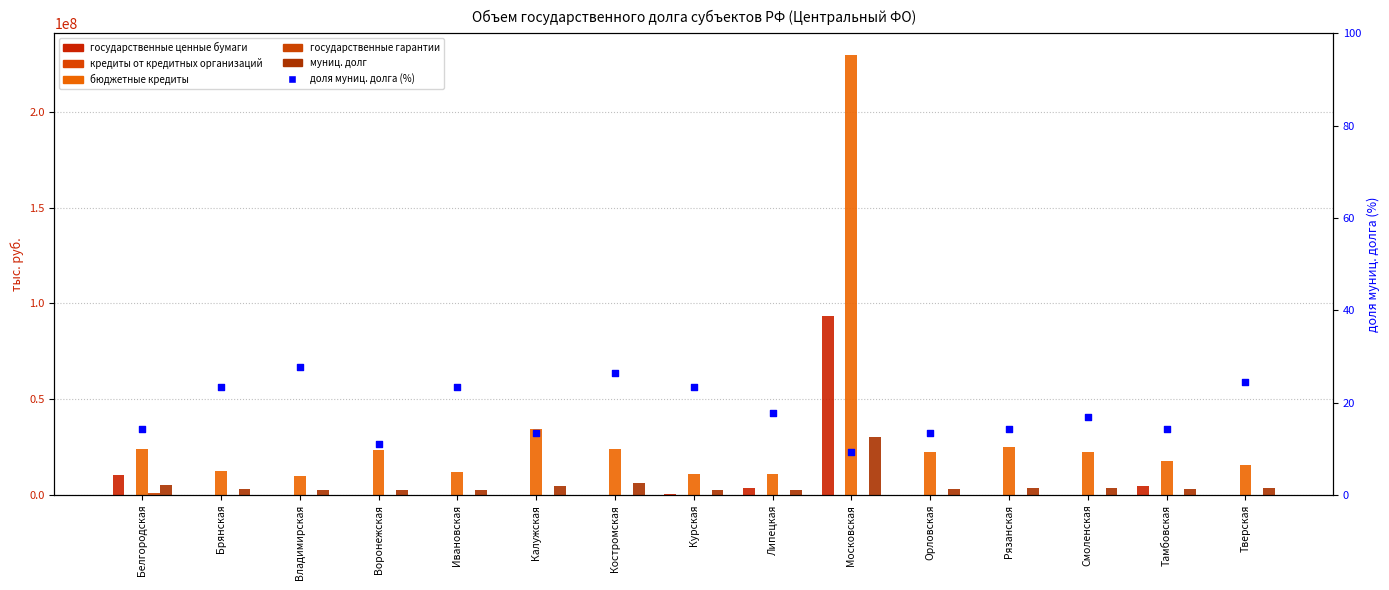

At how many categories does at least one series exceed 67421702?

1